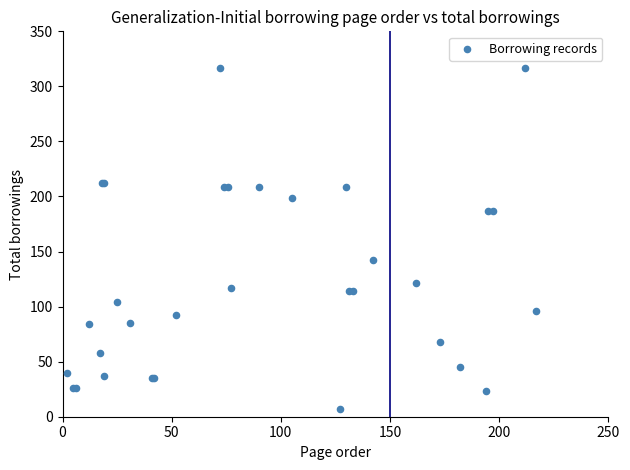

What Y value in the scatter plot is closest to 162?

142